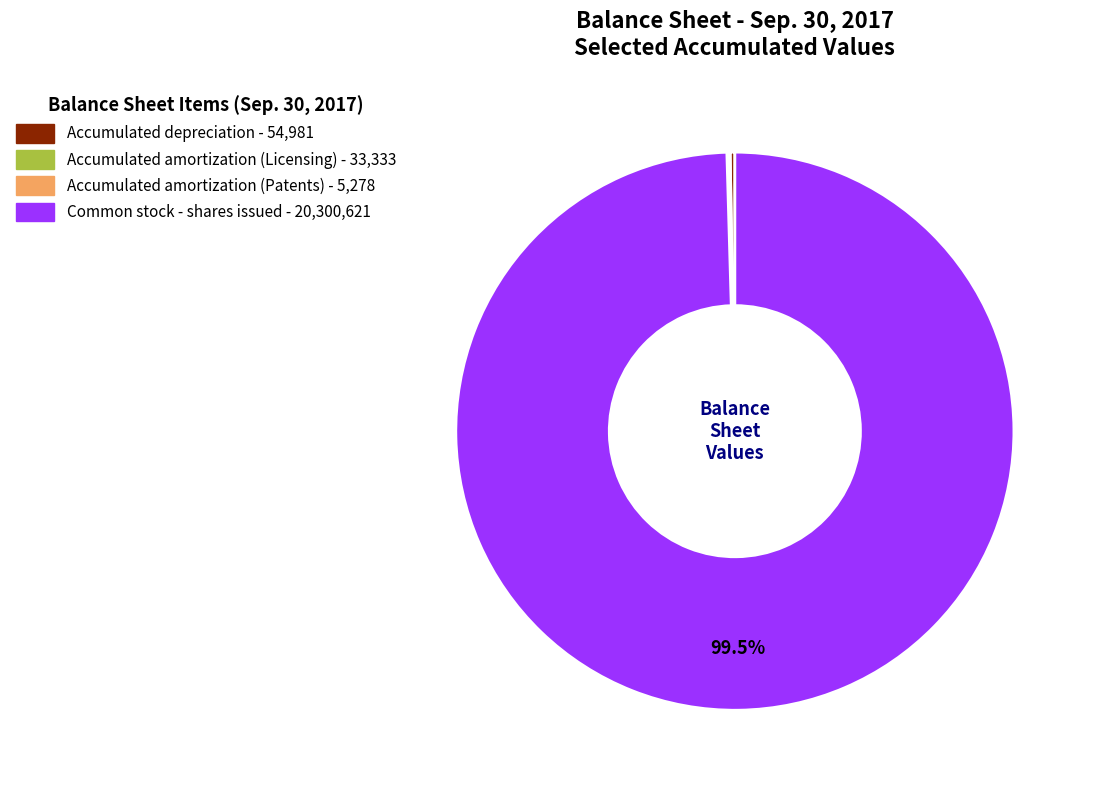

Which category accounts for the majority?

Common stock - shares issued